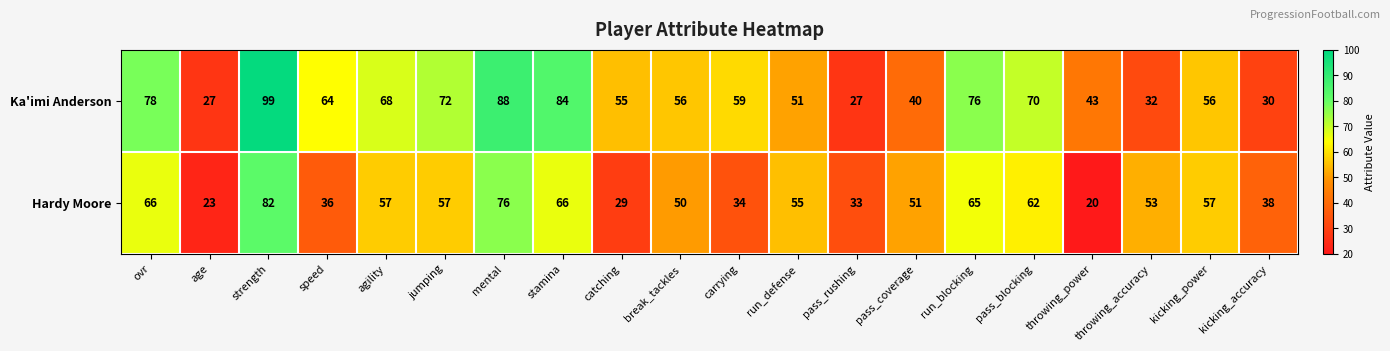

At which category is the sum across all series the highest?

strength